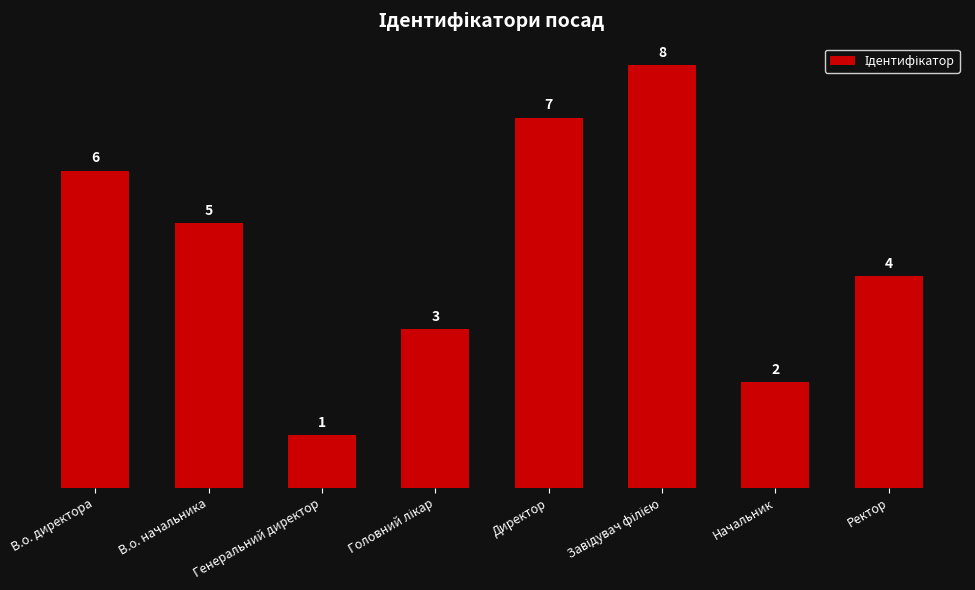

What is the value of the 3rd bar from the left?

1